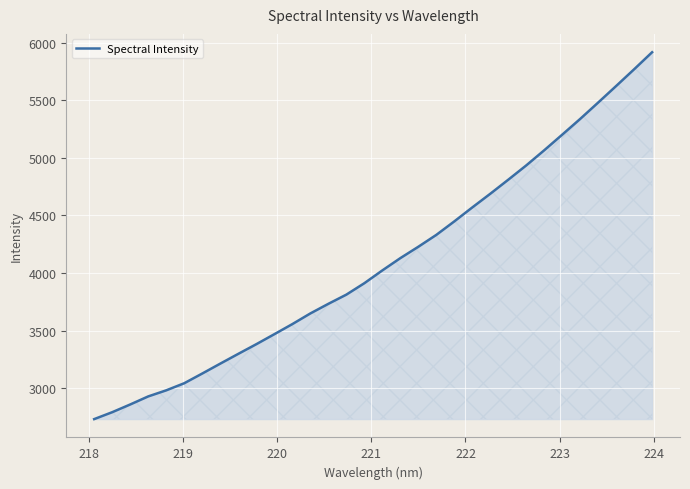

What is the minimum value shown in the chart?

2732.2